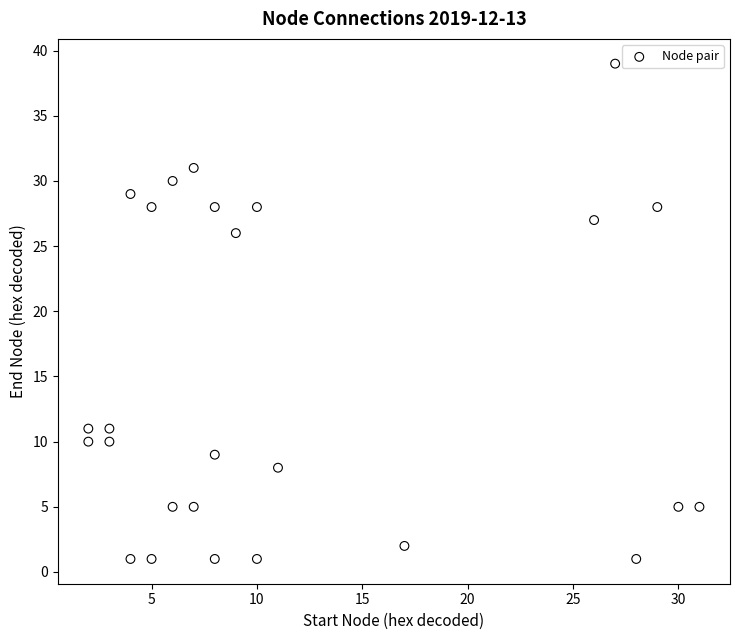

What Y value in the scatter plot is closest to 20?

26